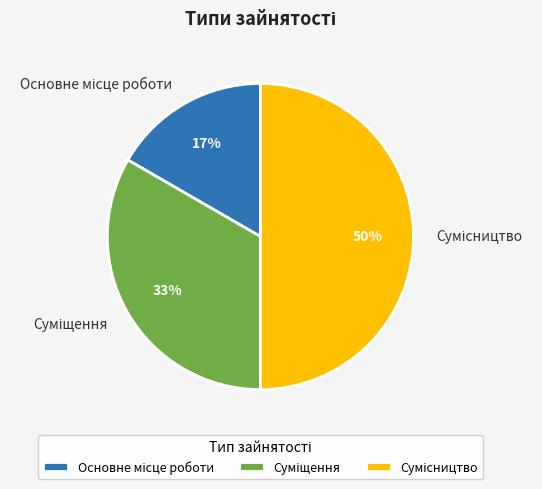

To the nearest percent, what is the average slice percentage?

33%